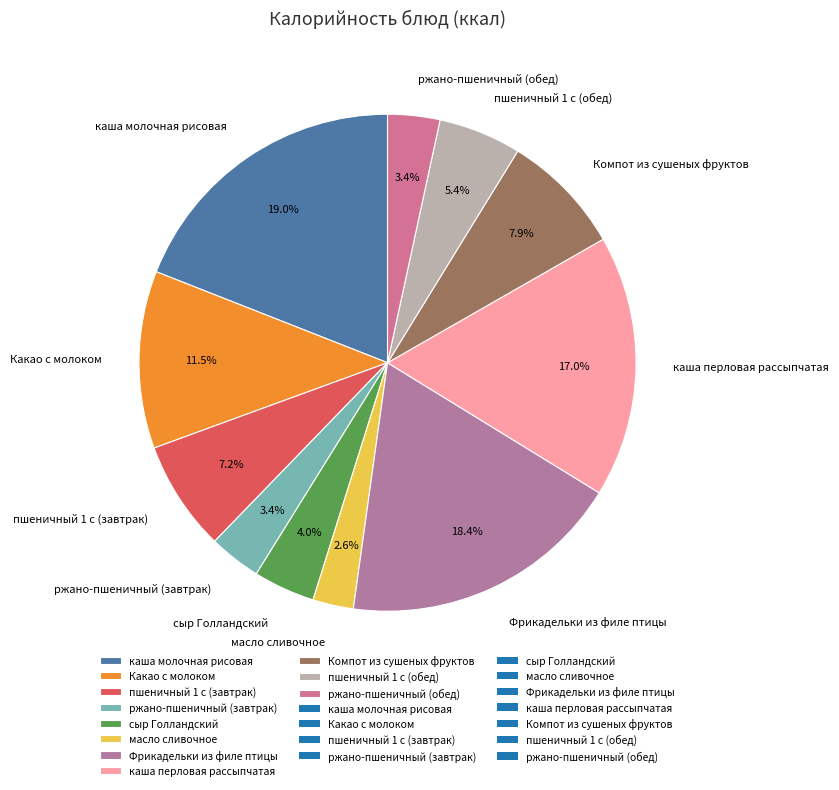

Which has a higher value, каша молочная рисовая or Какао с молоком?

каша молочная рисовая